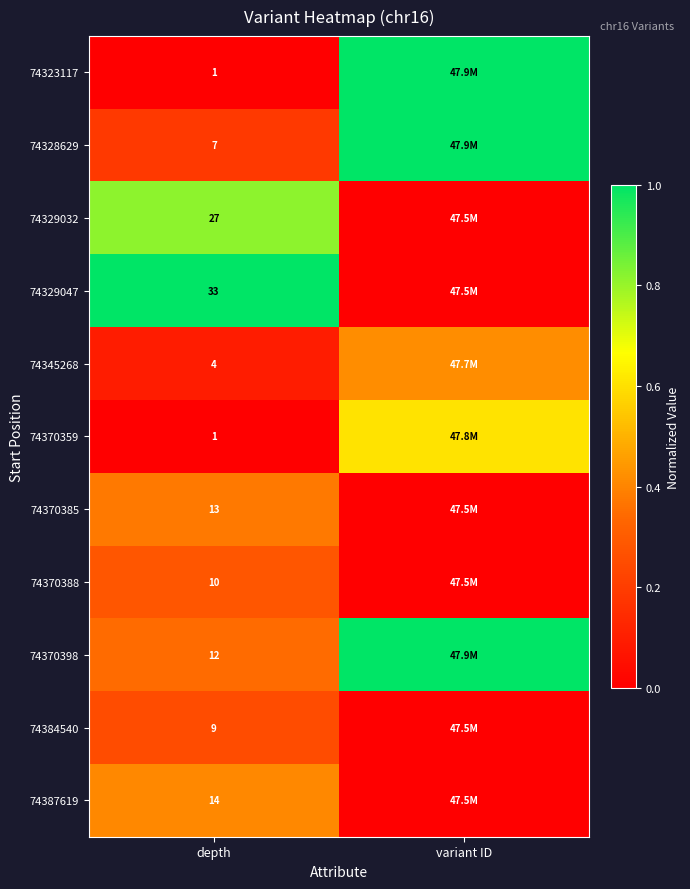

At which category is the sum across all series the highest?

variant ID